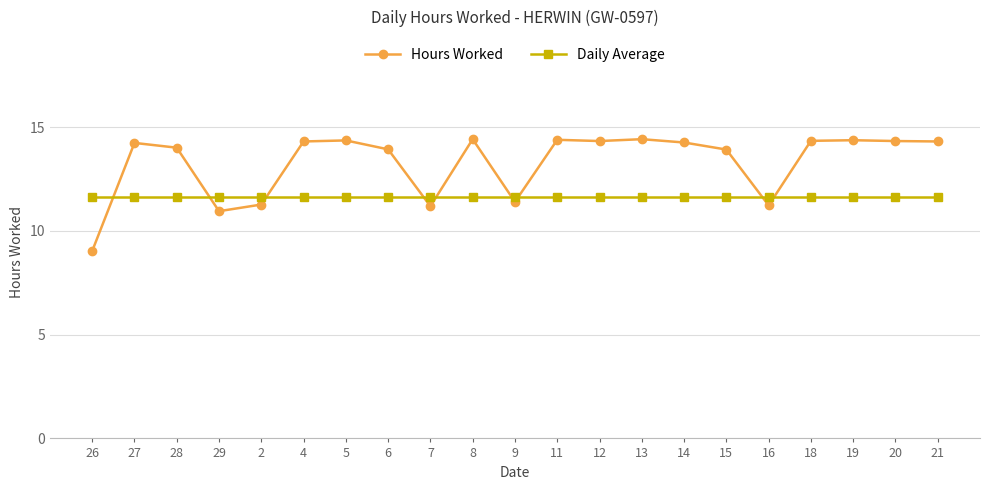

What are all the series names shown in the legend?

Hours Worked, Daily Average